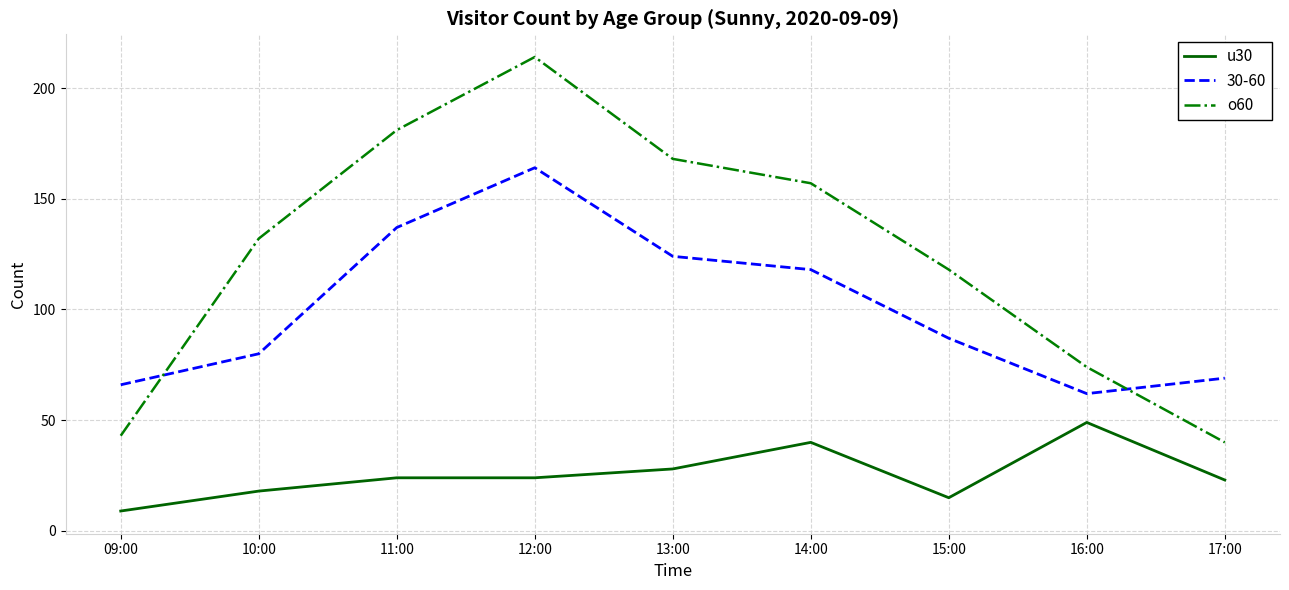

At how many categories does at least one series exceed 22?

9